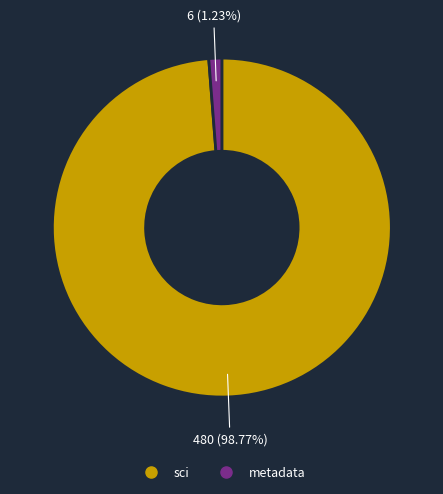

Does any single category account for the majority?

Yes